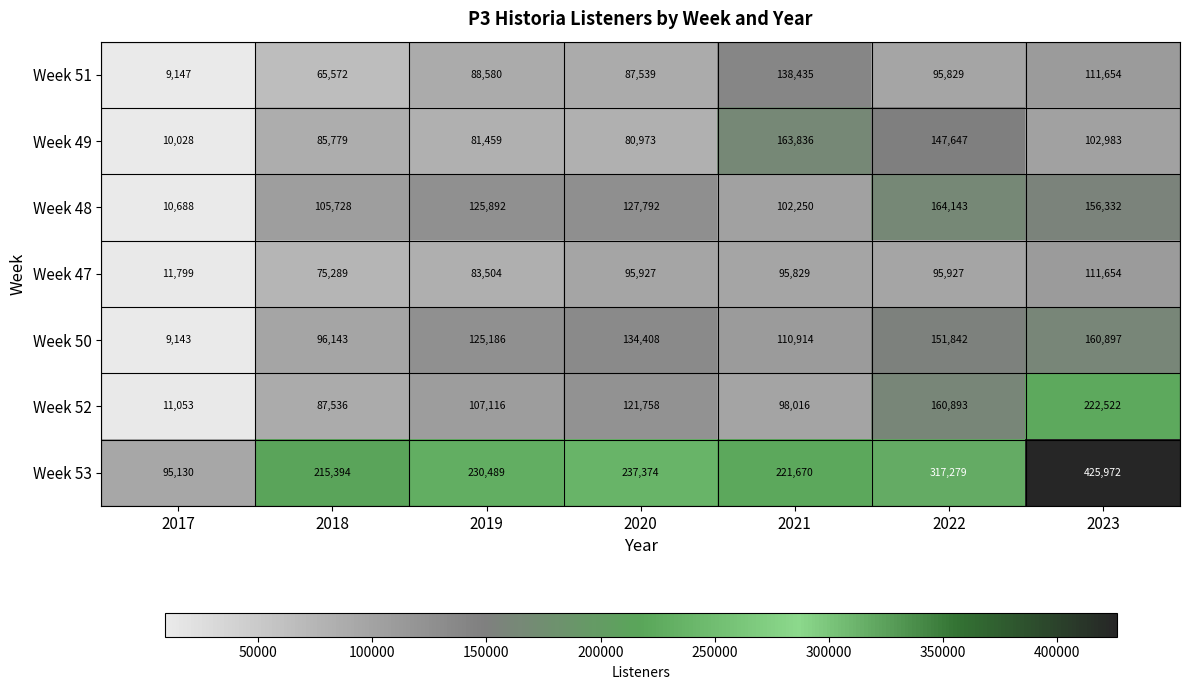

How many distinct data groups are displayed?

7